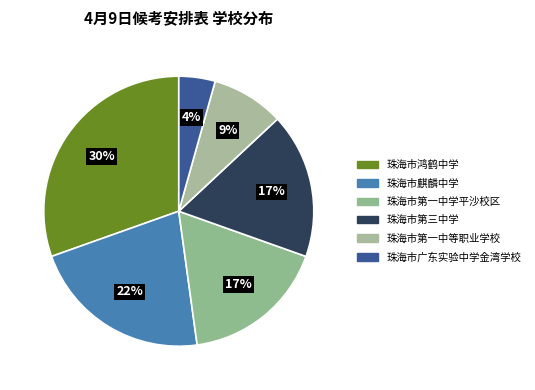

What portion of the pie excludes 珠海市第一中学平沙校区?

82.6%